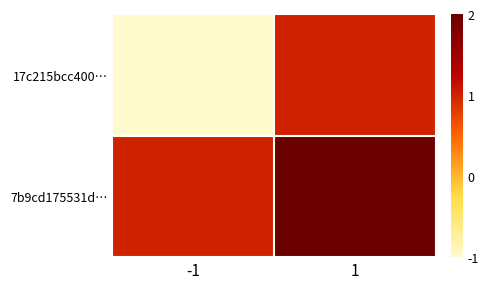

Which category has the lowest value across all series?

-1